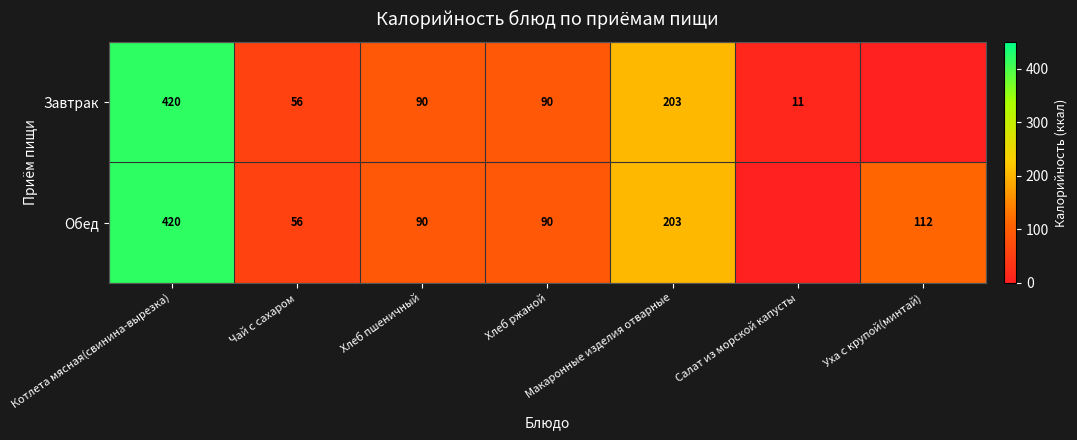

Between Уха с крупой(минтай) and Котлета мясная(свинина-вырезка), which is larger?

Котлета мясная(свинина-вырезка)